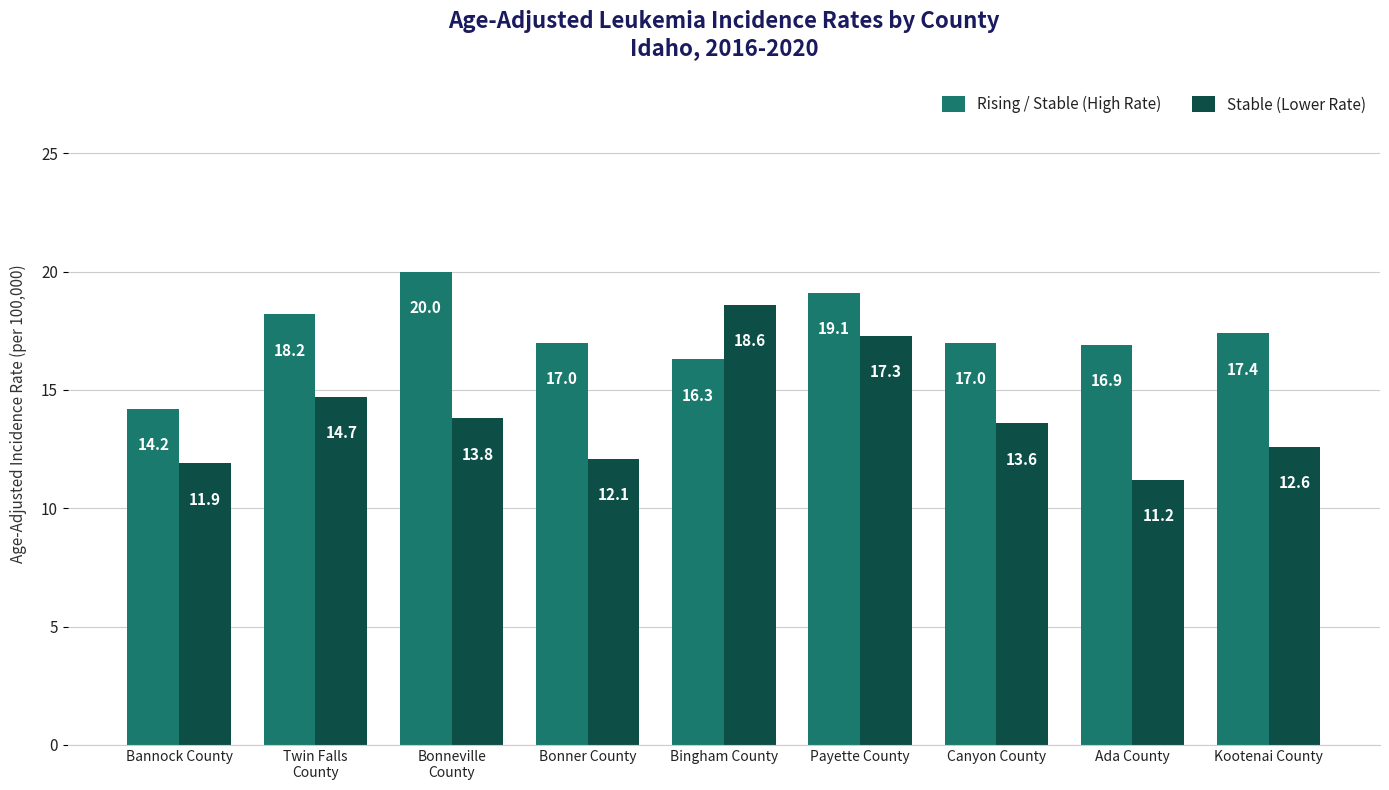

At which category is the sum across all series the highest?

Payette County